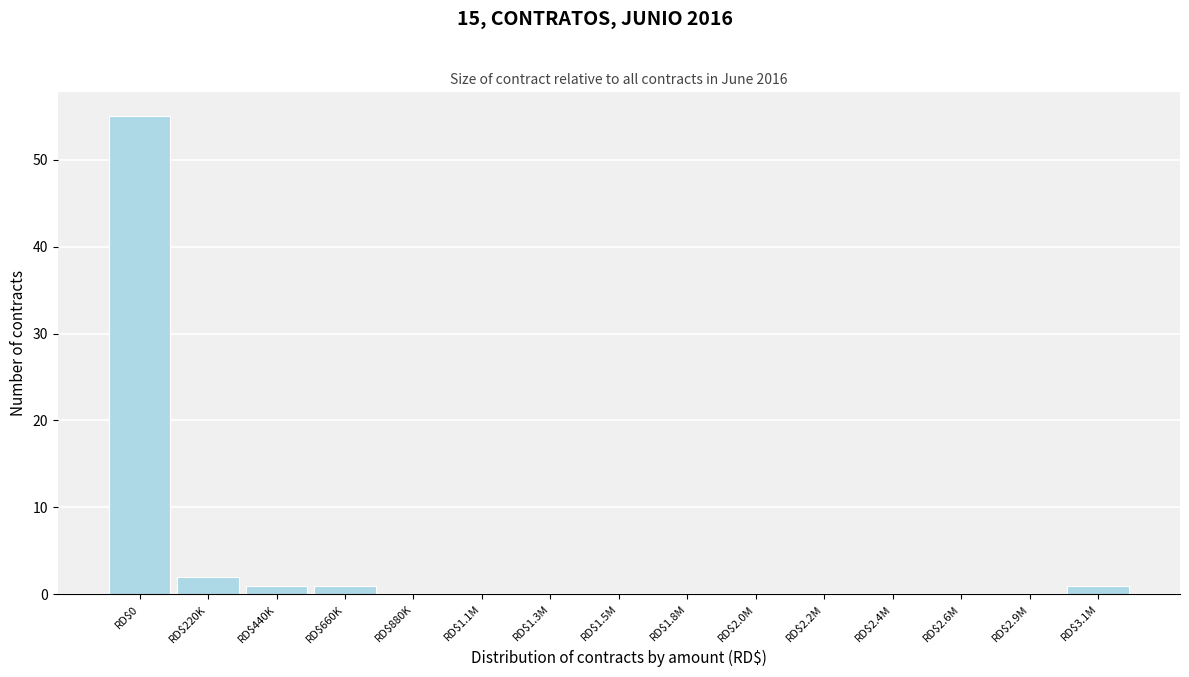

The chart shows a value of 25 at RD$1.3M. True or false?

False